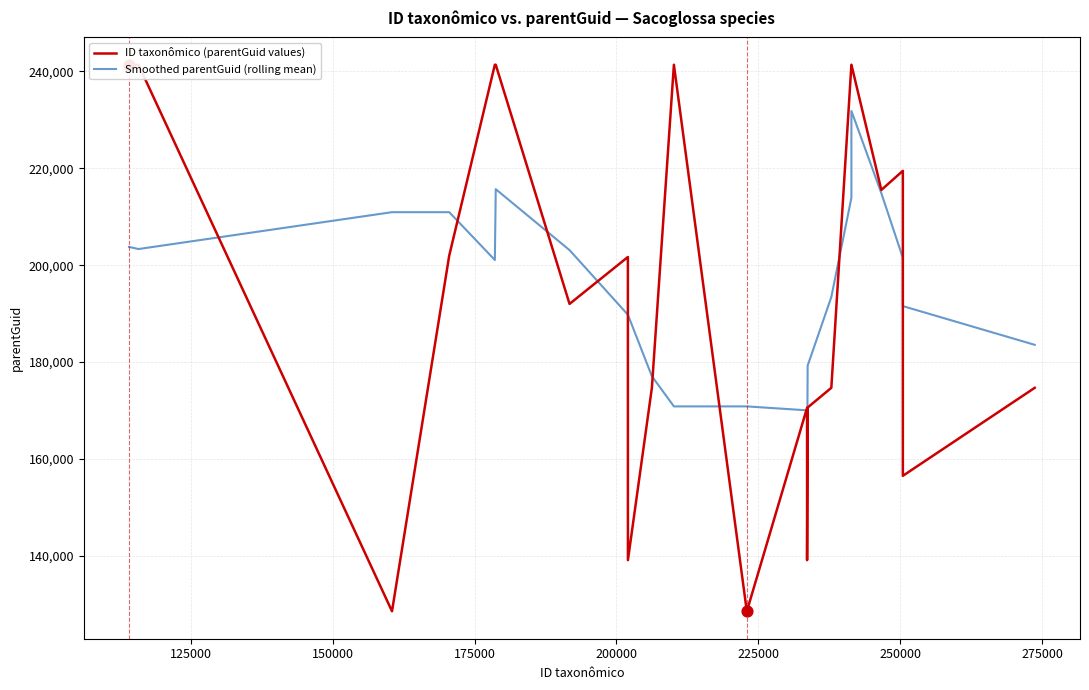

What is the highest value of the Smoothed parentGuid (rolling mean) series?

231834